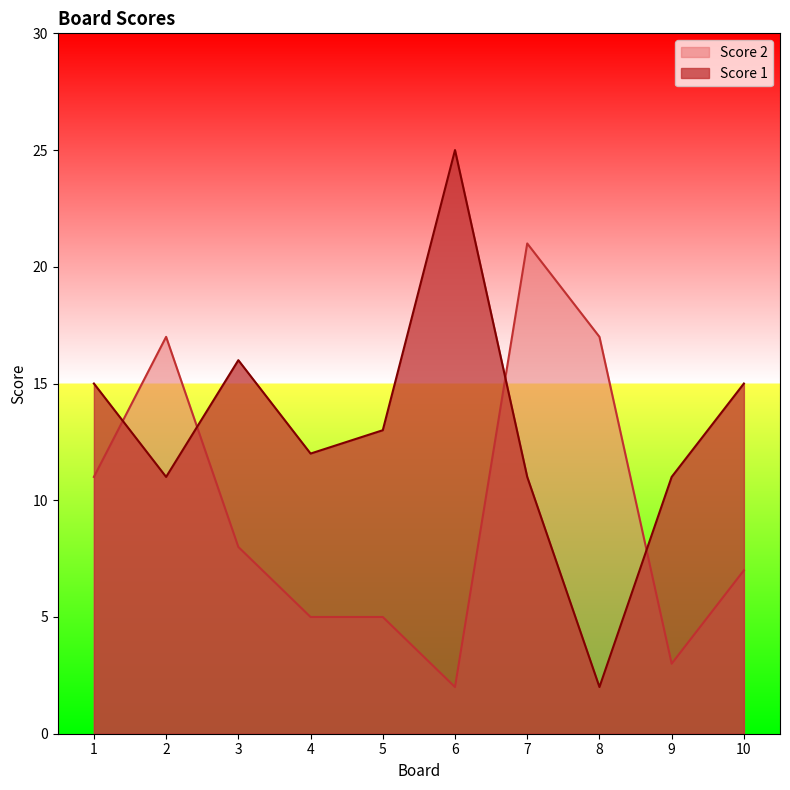

What is the difference between the second highest and second lowest values in the Score 1 series?

5